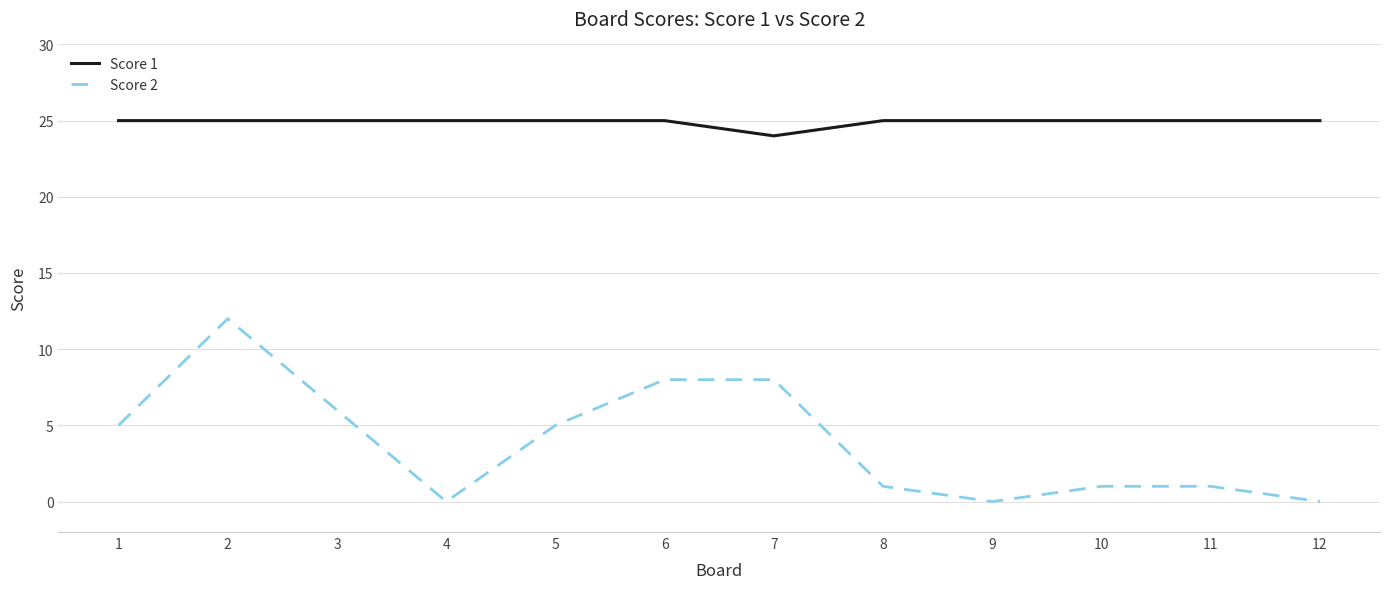

Which series changed the most between 5 and 7?

Score 2